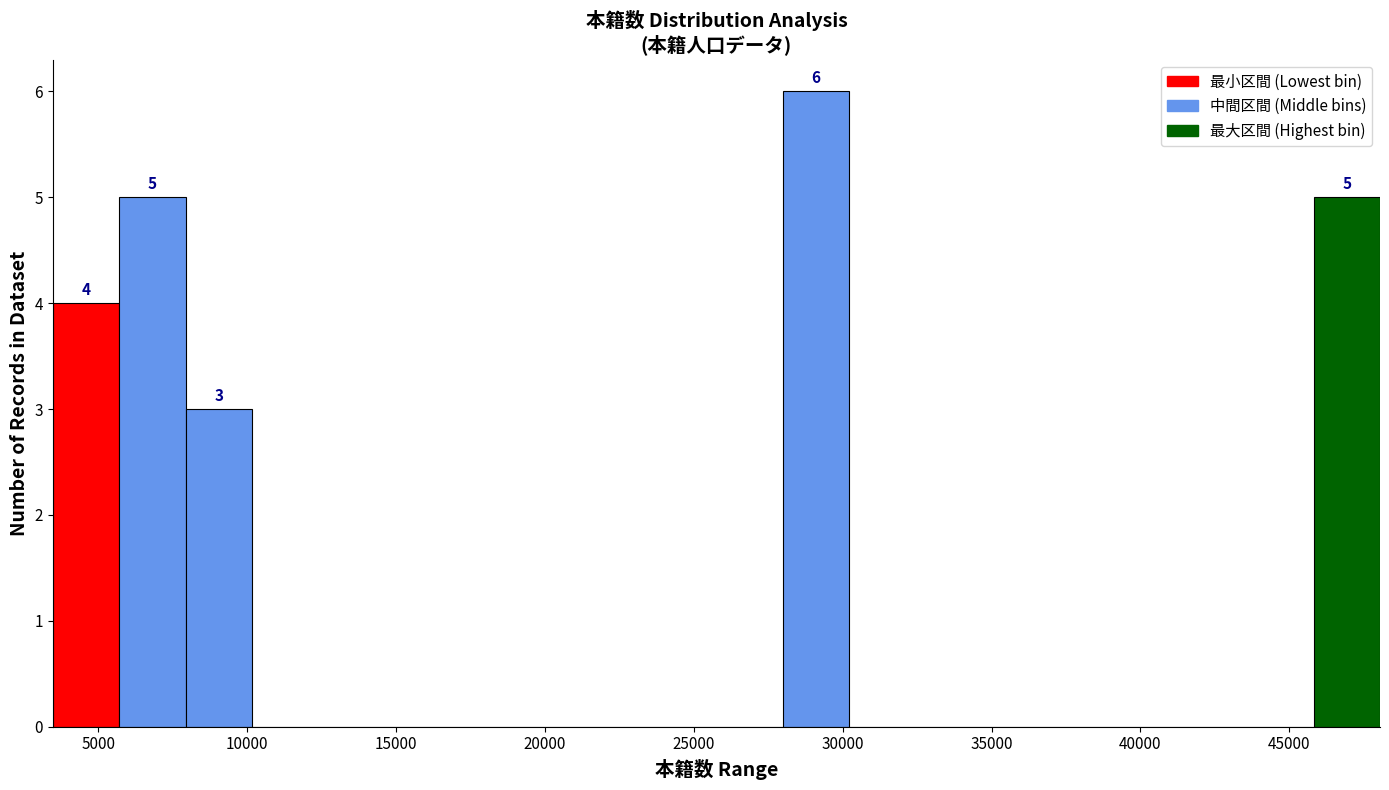

Which range on the x-axis has the tallest bar?

28000 to 30000